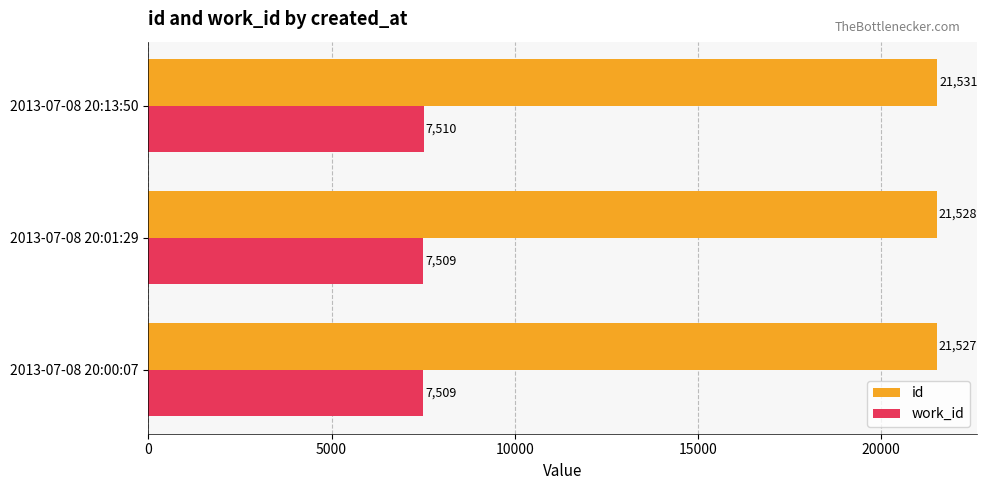

The value of work_id at 2013-07-08 20:13:50 is 13400. True or false?

False